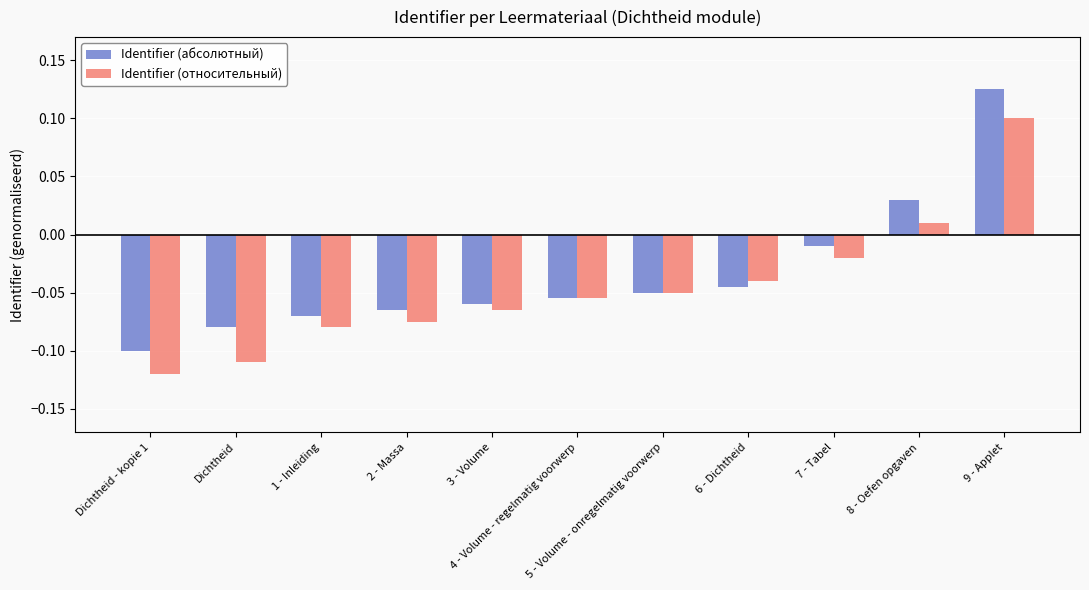

List the series in order of their peak value, highest first.

Identifier (абсолютный), Identifier (относительный)